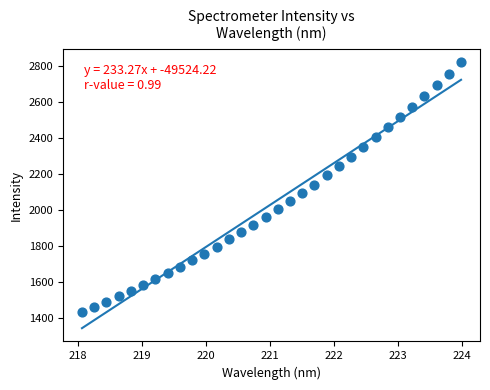

What is the range of Y values (max minus min)?

1386.8